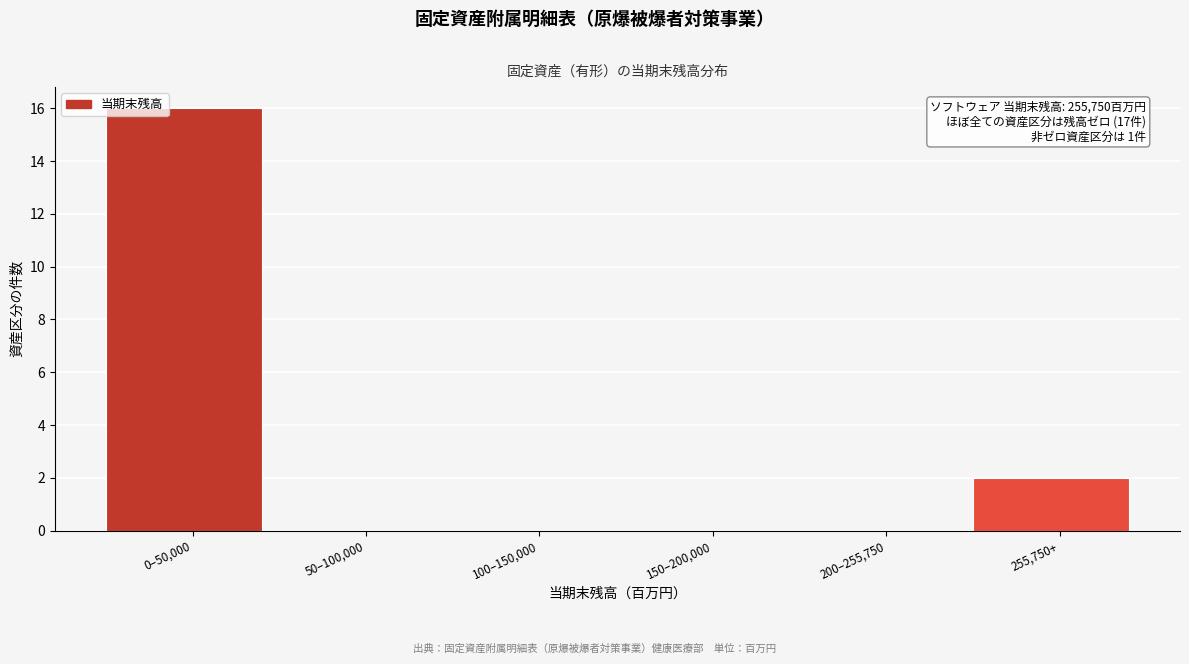

Reading right to left, what are all the values shown in this chart?

255,750+=2	200–255,750=0	150–200,000=0	100–150,000=0	50–100,000=0	0–50,000=16